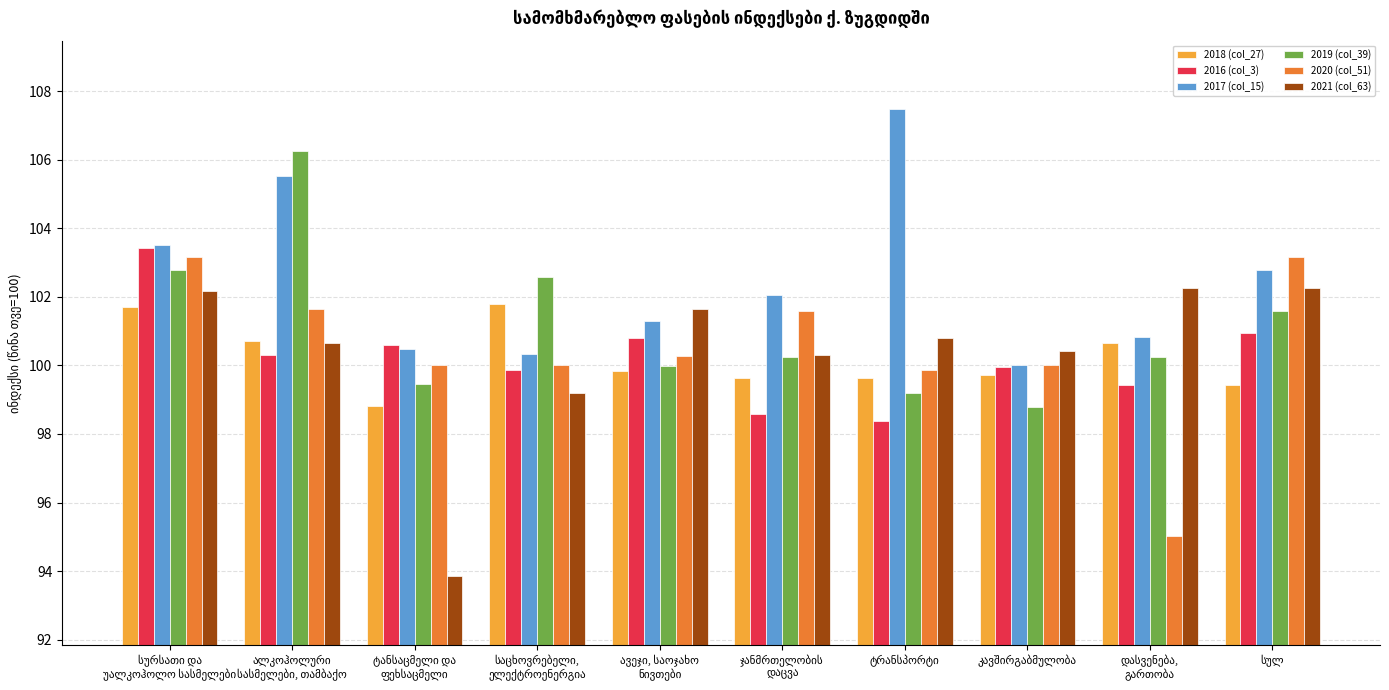

What is the difference between the second highest and minimum values in the 2021 (col_63) series?

8.4